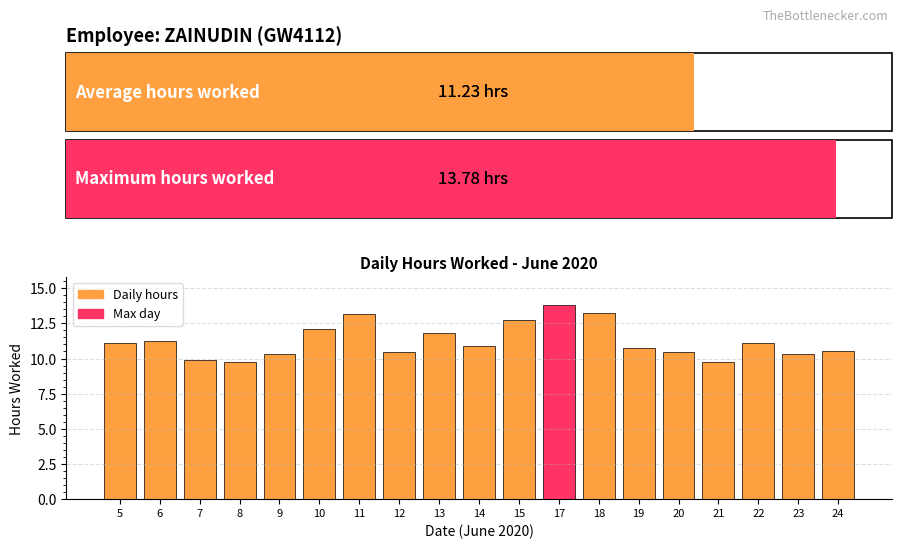

What is the value of the 12th bar from the left?

13.8